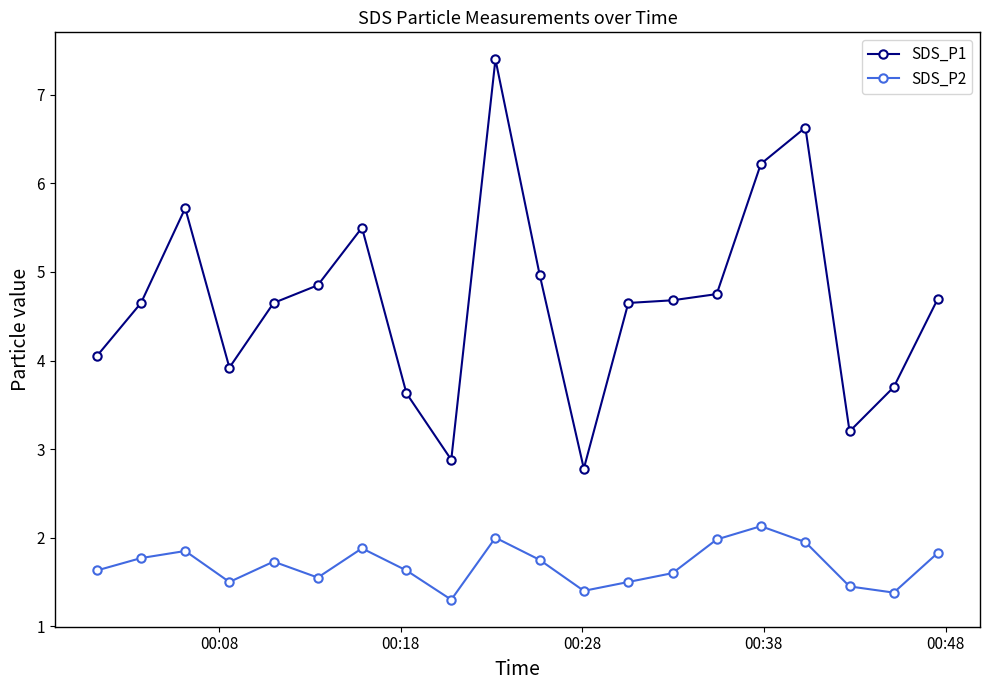

True or false: SDS_P2 has more than 0 points higher than both neighbors.

True